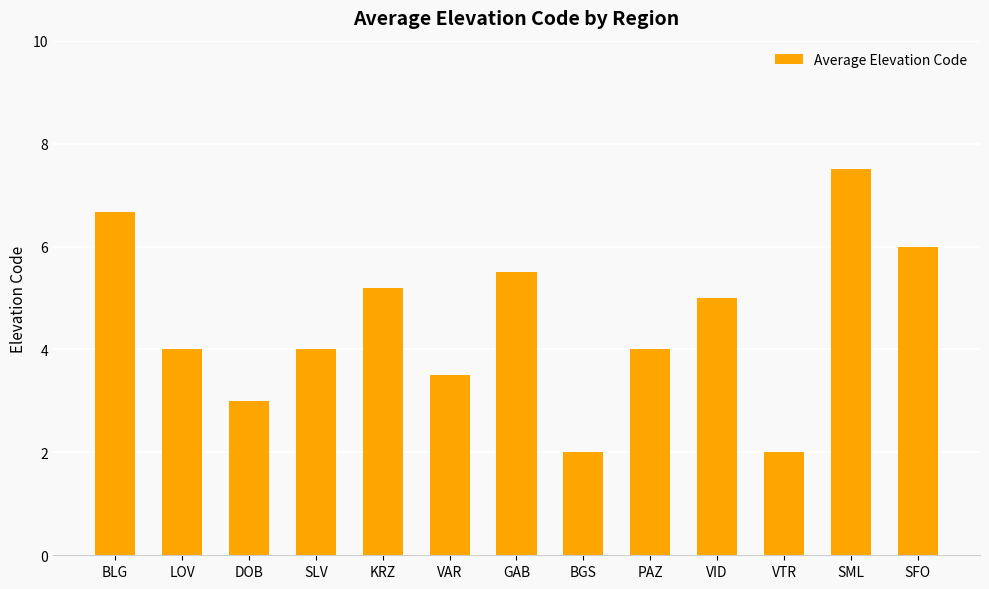

At which label does the data first exceed 4?

BLG